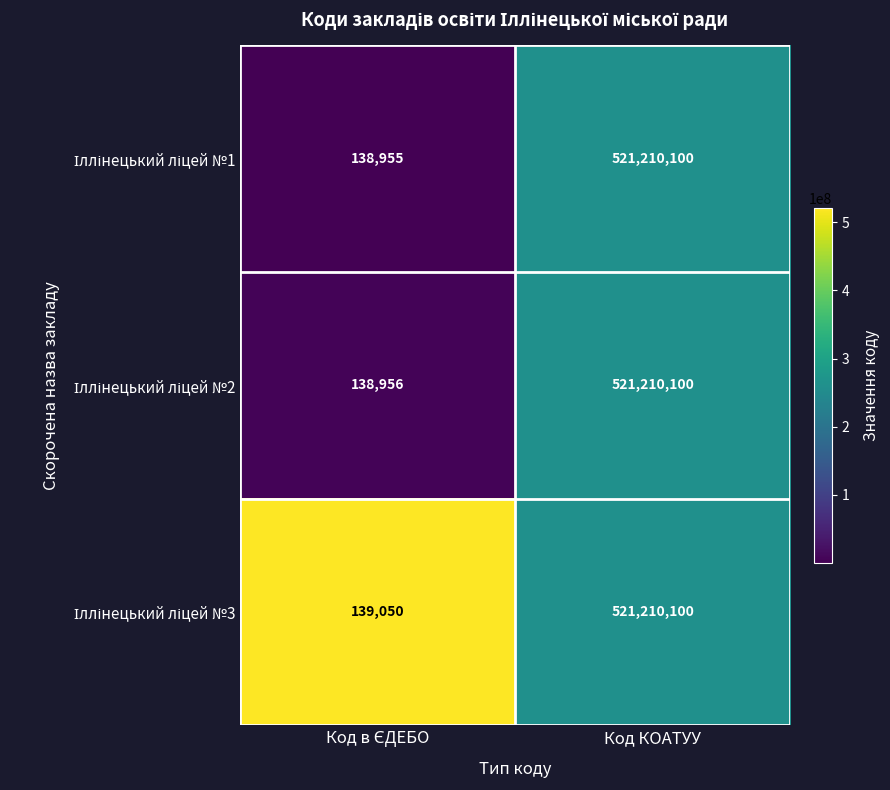

What is the total value across all series at Код КОАТУУ?

1563630300